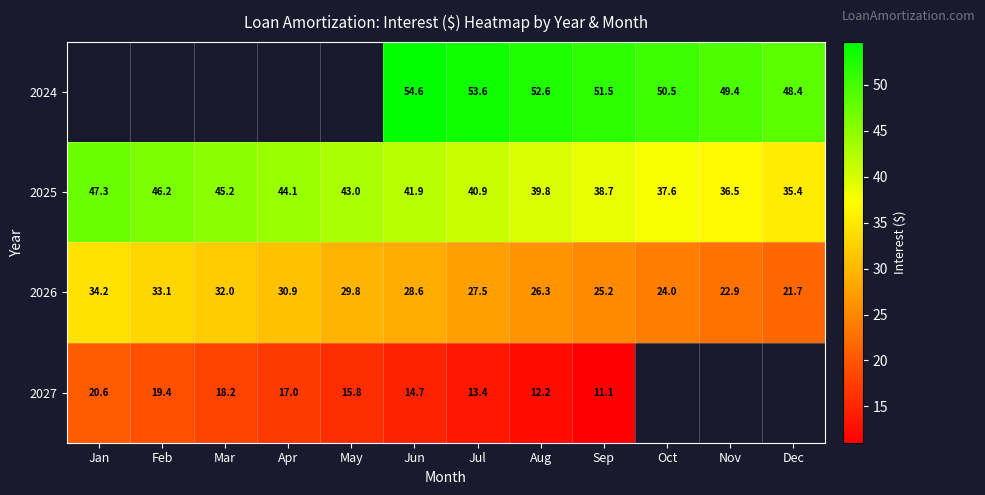

Which category has the lowest value across all series?

Sep